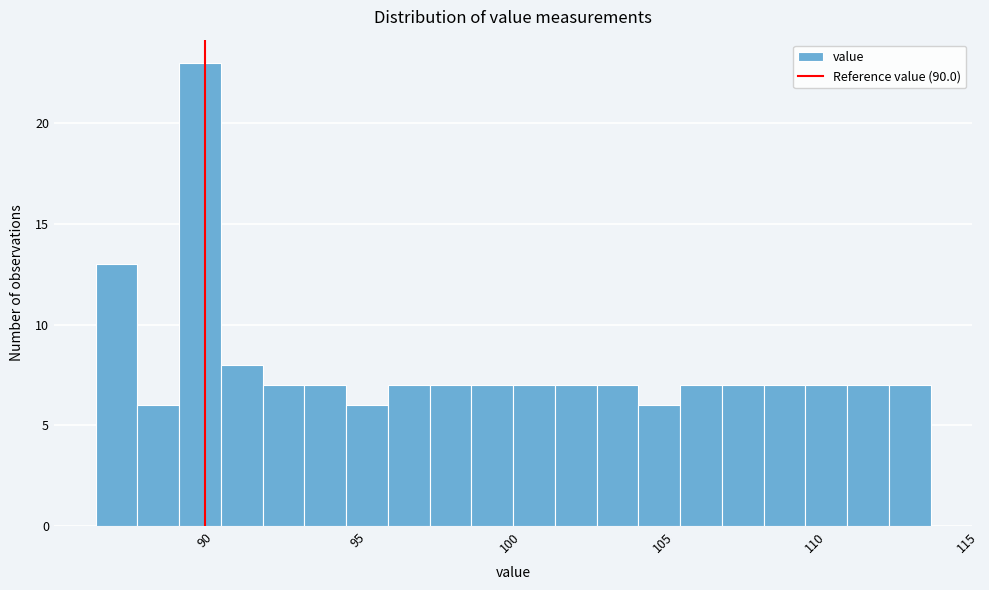

Read against the x-axis, roughly where is the centre of the tallest bar?

90.0